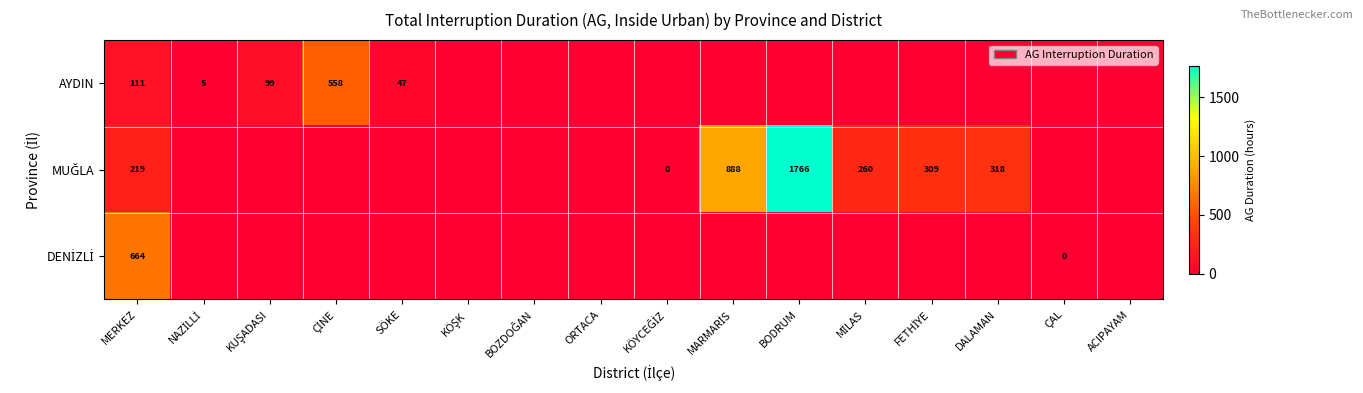

Which category has the lowest value across all series?

KÖŞK